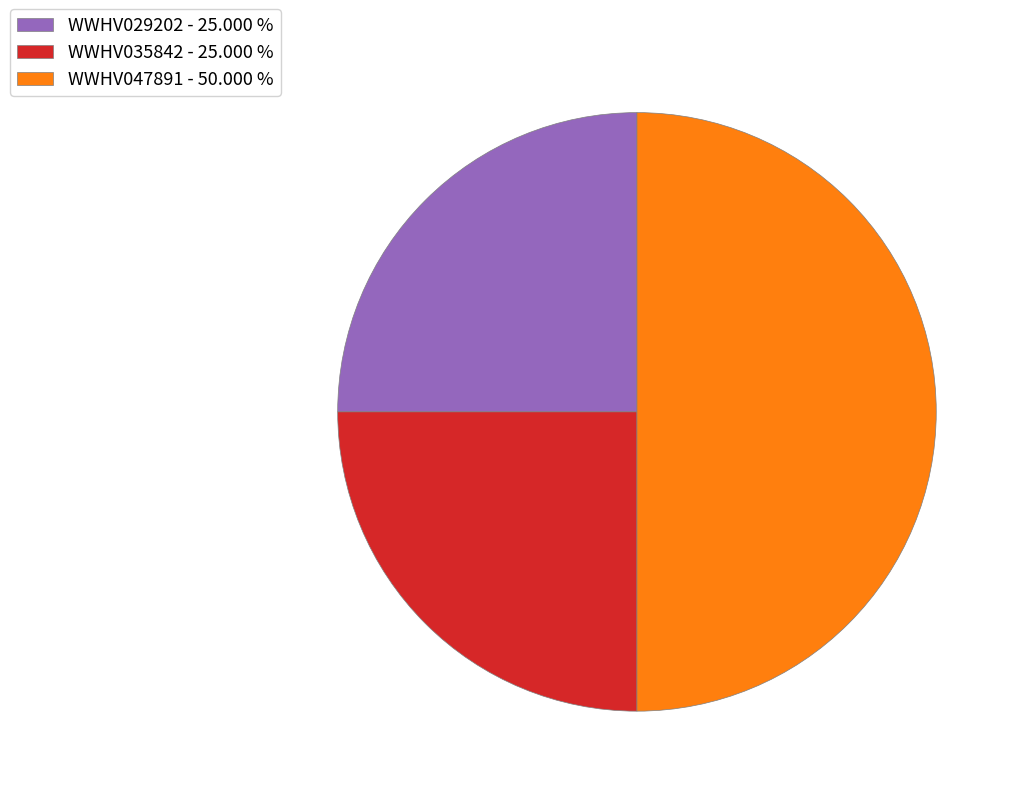

How many slices are in this pie chart?

3